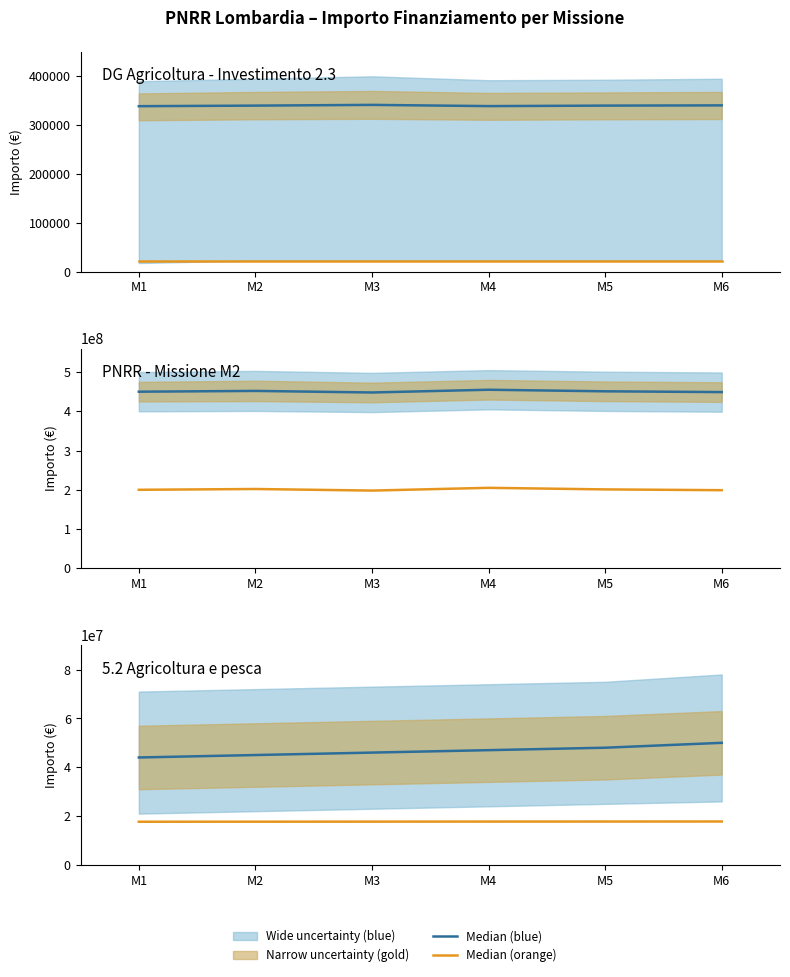

What is the minimum value for Median (orange)?

17674800